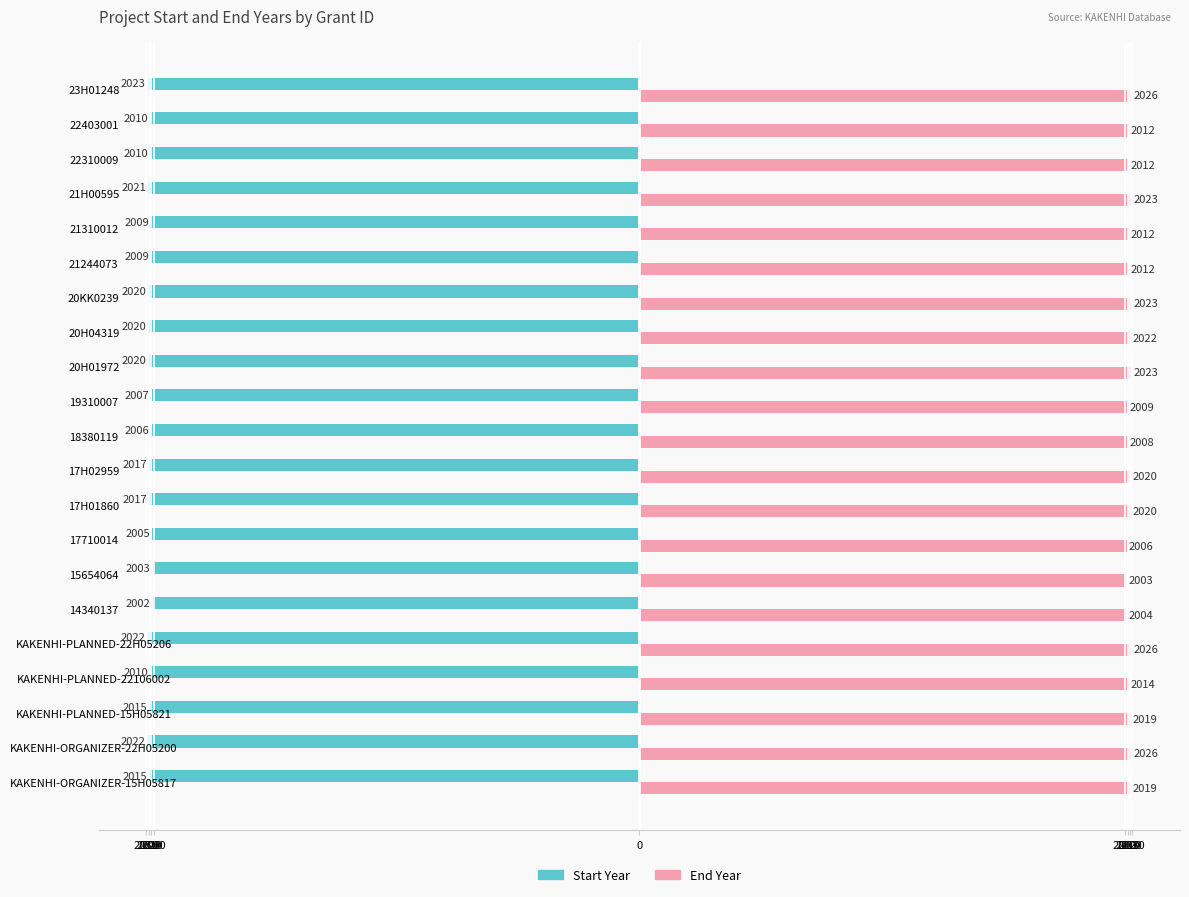

What are all the series names shown in the legend?

Start Year, End Year